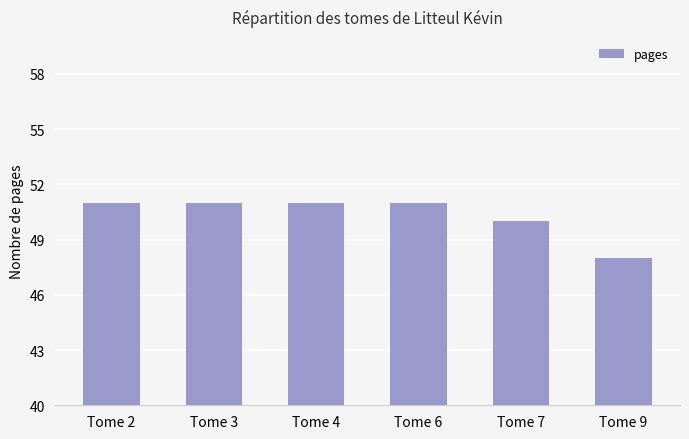

How many distinct data groups are displayed?

1